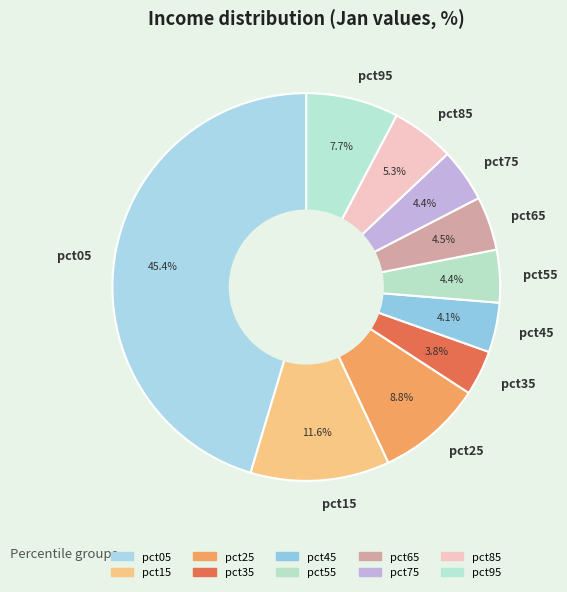

What percentage is NOT represented by pct05?

54.6%